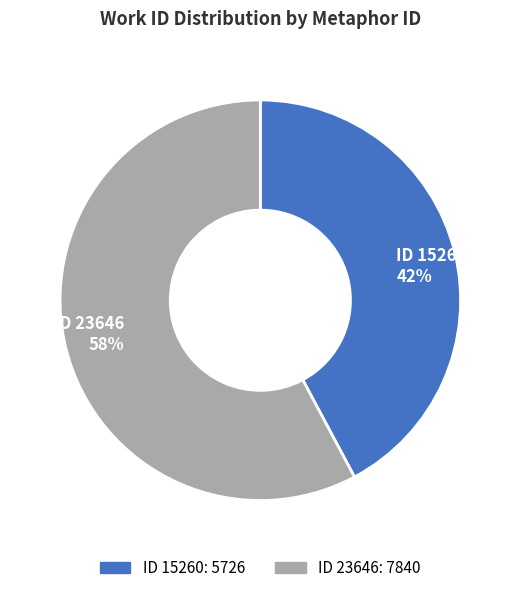

To the nearest percent, what is the average slice percentage?

50%